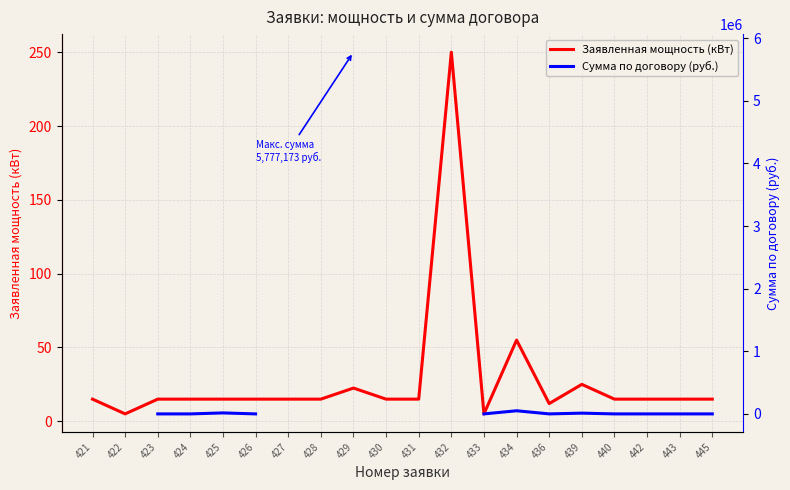

Where is the first local maximum for Заявленная мощность (кВт)?

429